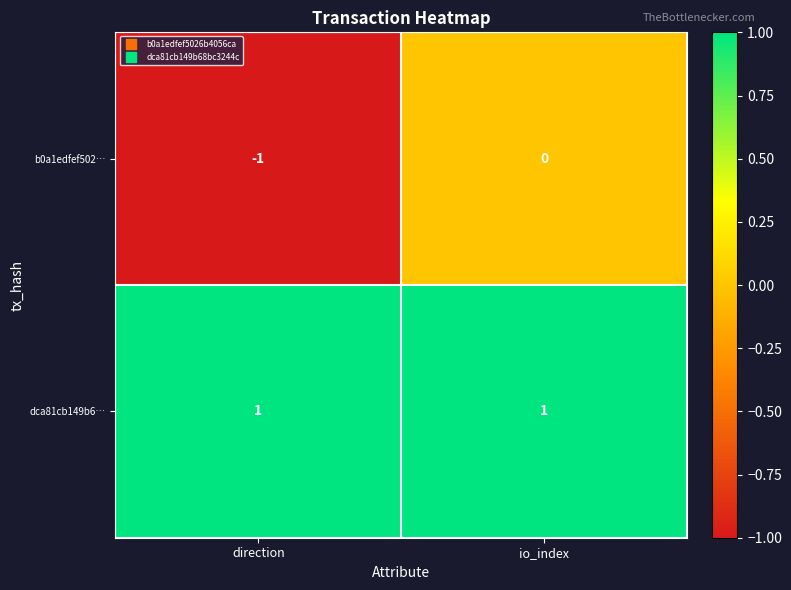

Between direction and io_index, which series saw the biggest shift?

b0a1edfef502…